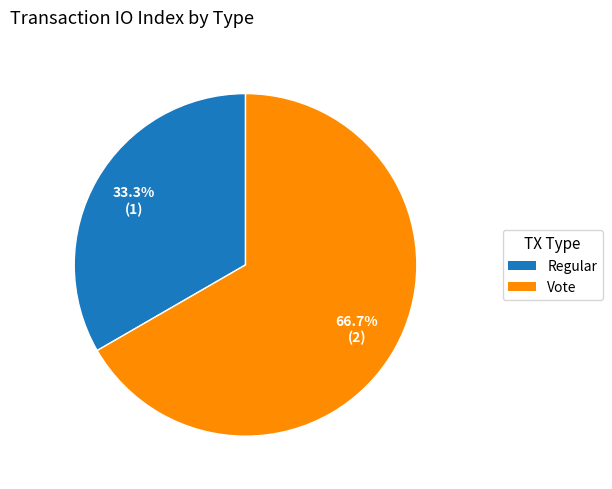

Which has a higher value, Regular or Vote?

Vote